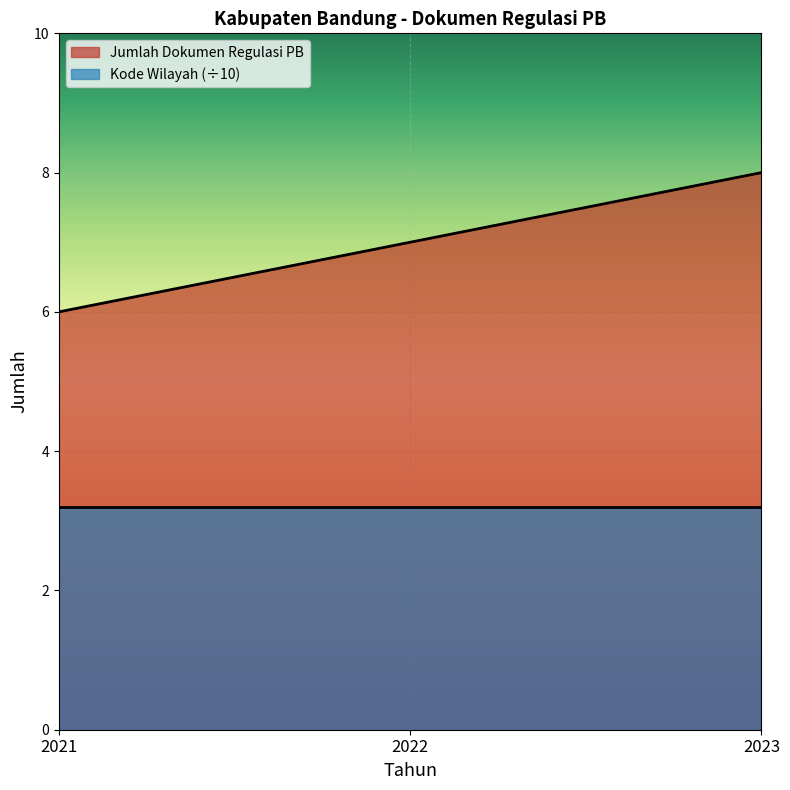

What is the minimum value shown in the chart?

3.2